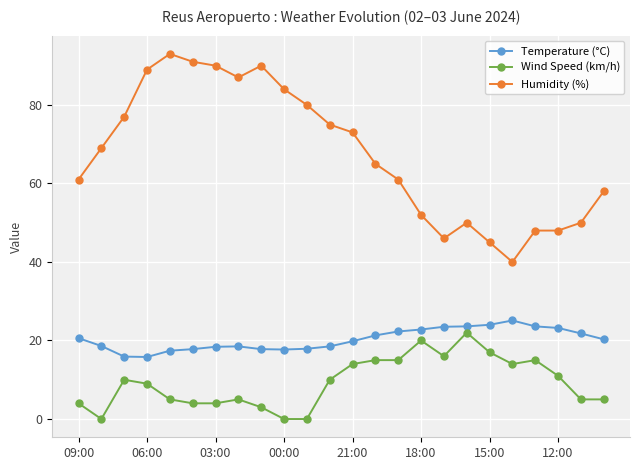

What is the difference between the second highest and second lowest values in the Temperature (°C) series?

8.1